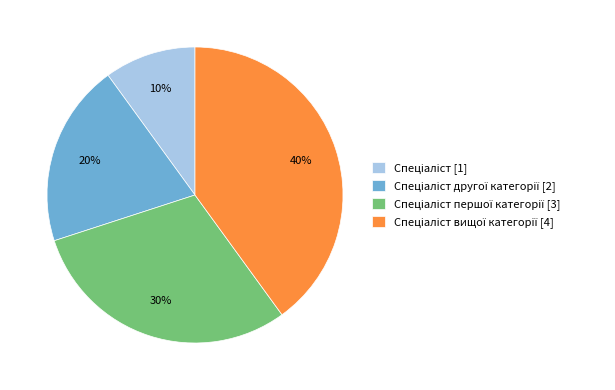

Is there a majority slice in this chart?

No